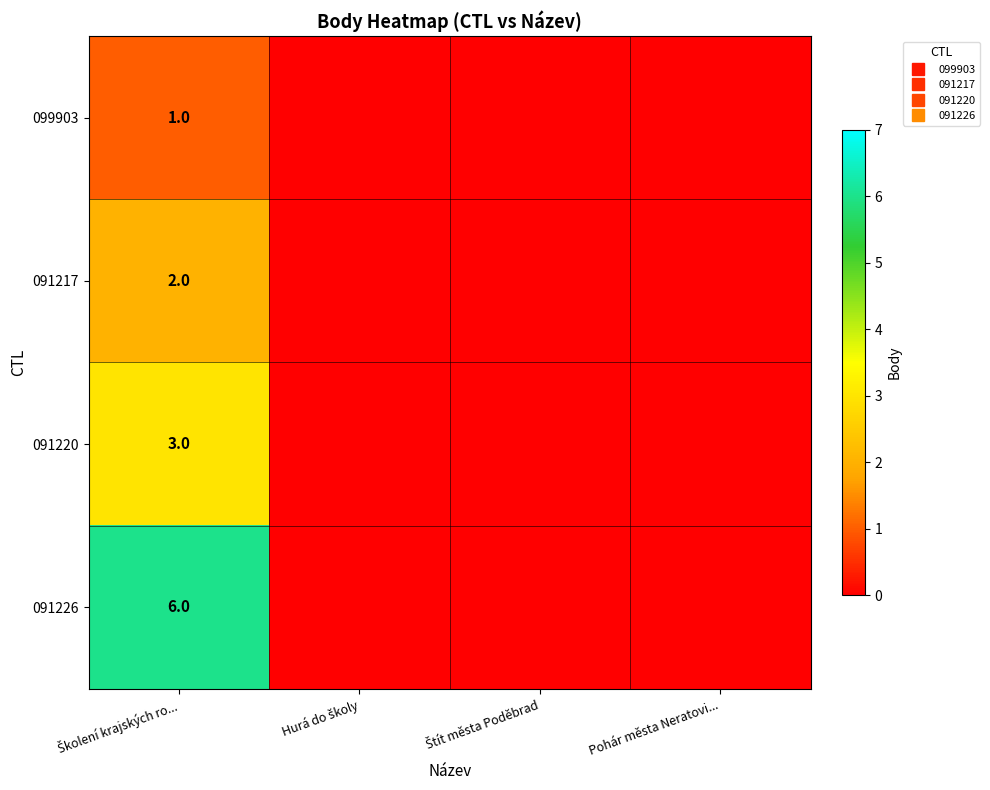

True or false: 099903 has a value of -1 at Pohár města Neratovi....

False